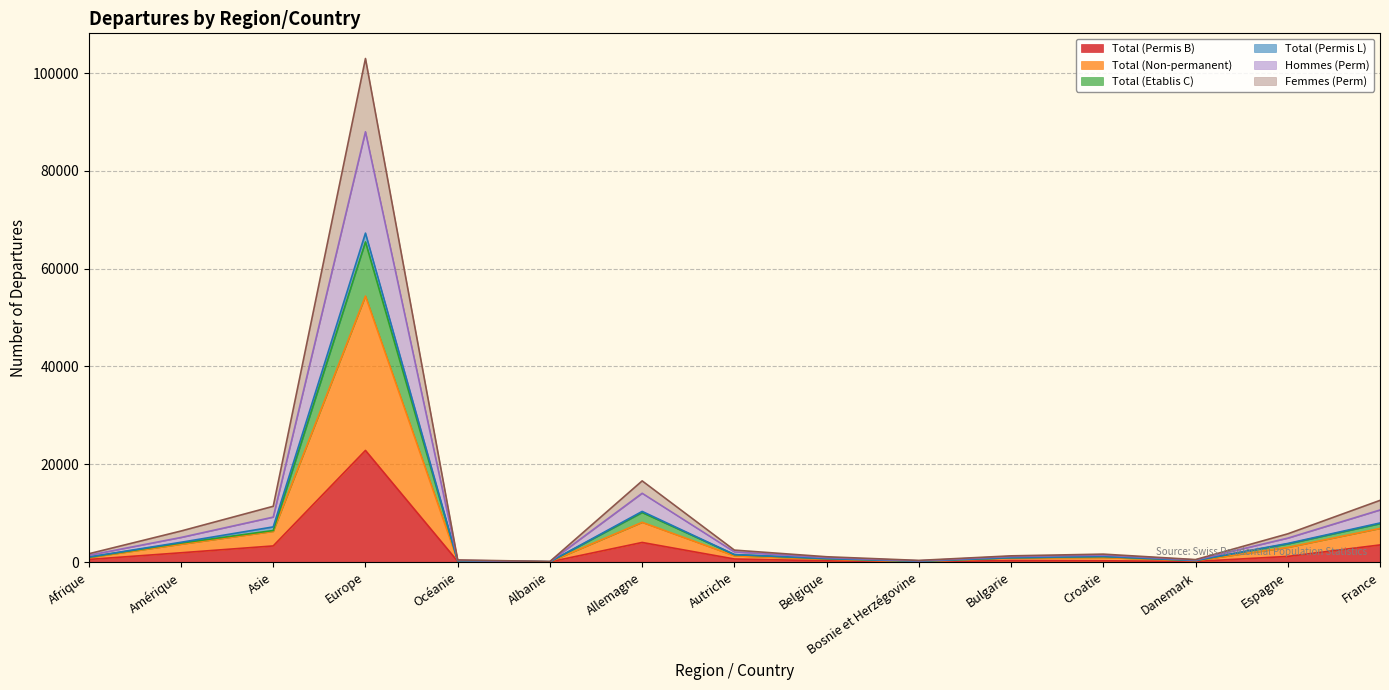

Which category has the highest value in the Total (Permis B) series?

Europe